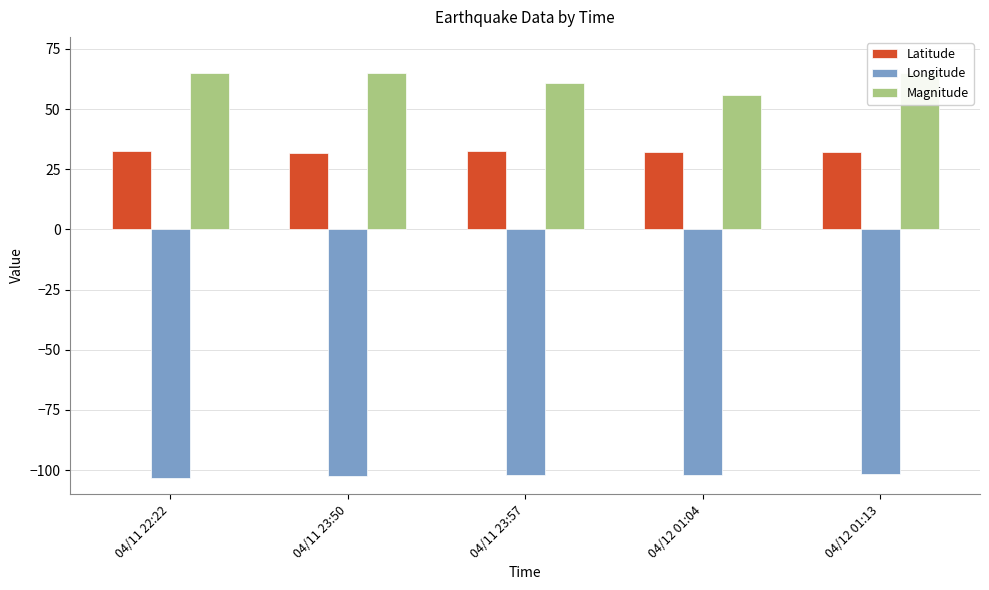

List the labels in order of Magnitude value, smallest first.

04/12 01:04, 04/11 23:57, 04/11 22:22, 04/11 23:50, 04/12 01:13